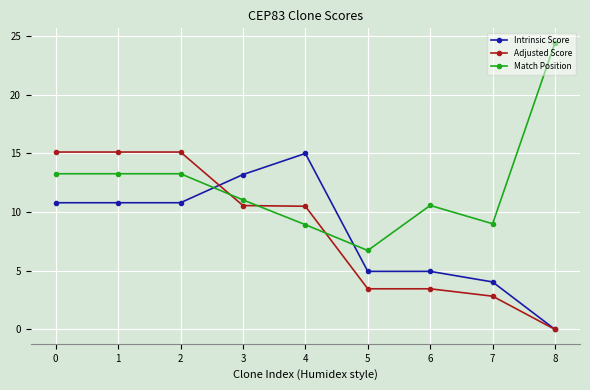

Read the Match Position value at 2.

13.3